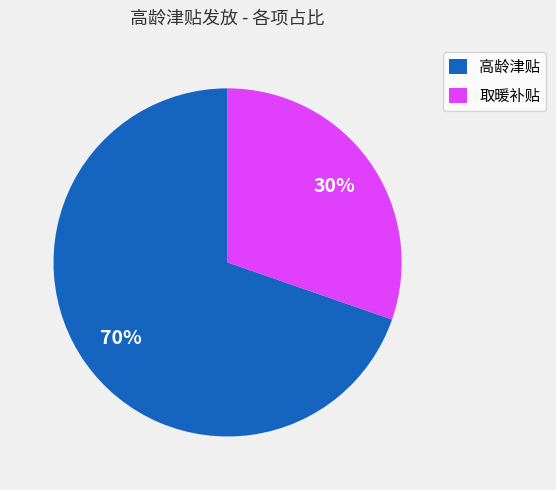

Count the number of slices in the pie.

2